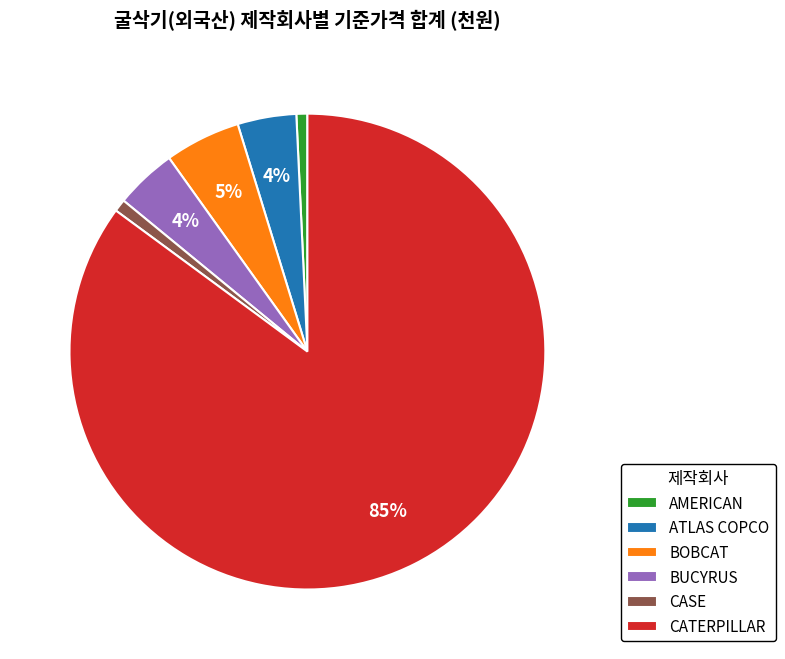

Do BOBCAT and CASE together represent more than half of the pie?

No